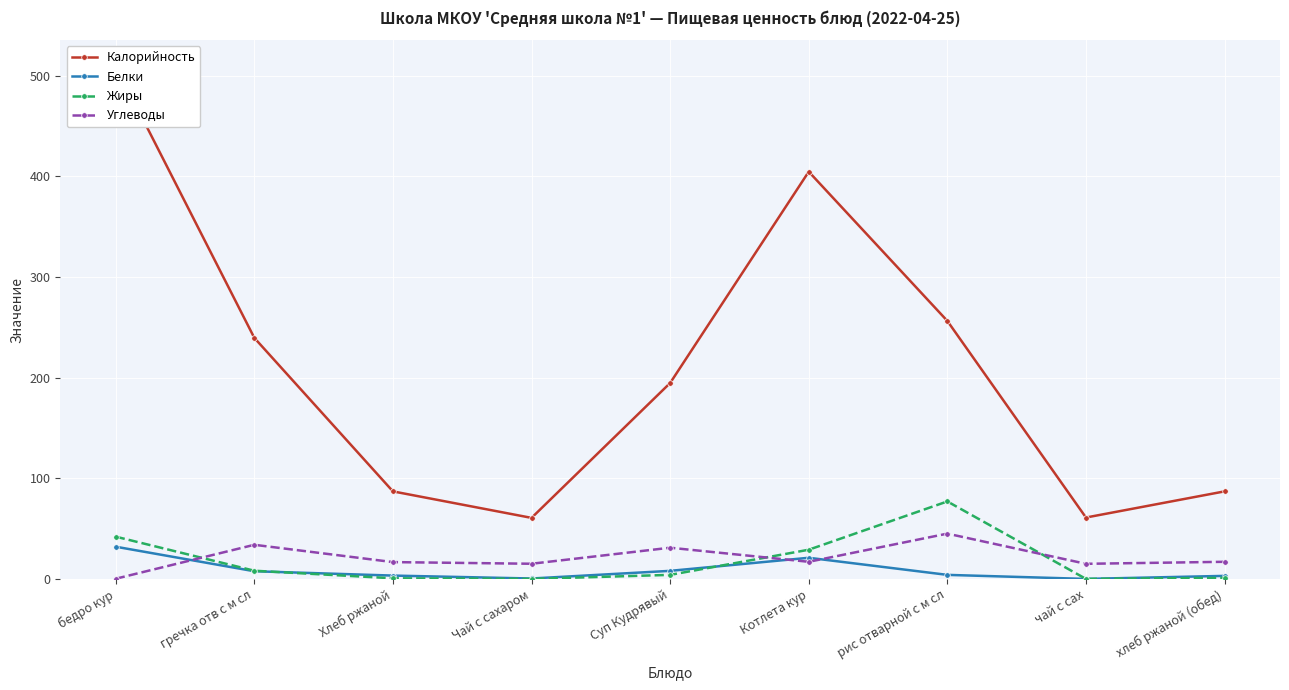

The value of Углеводы at Чай с сахаром is 15.1. True or false?

True